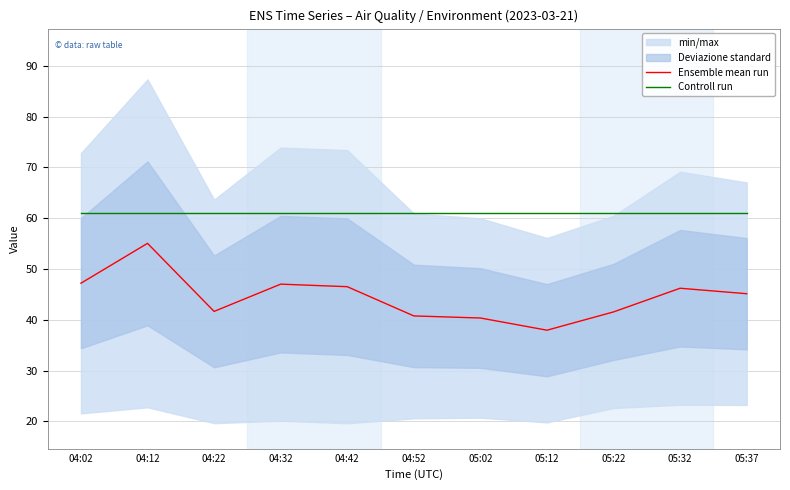

Read the Controll run value at 04:12.

60.9